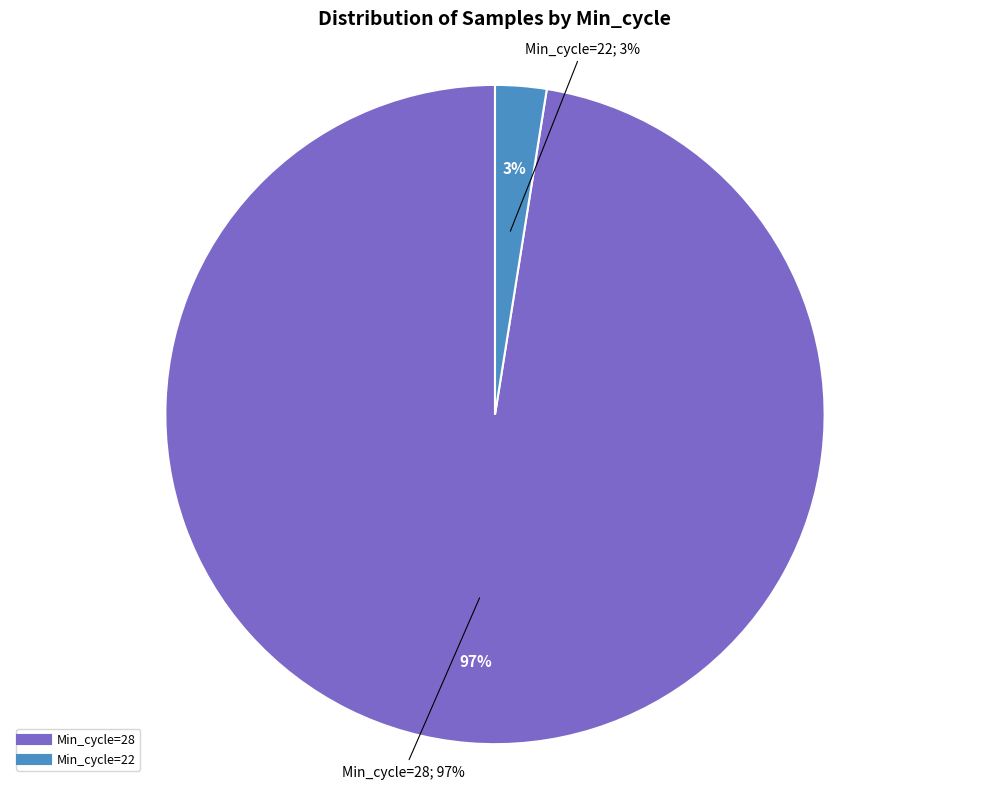

The 28 slice represents 14% of the pie. True or false?

False